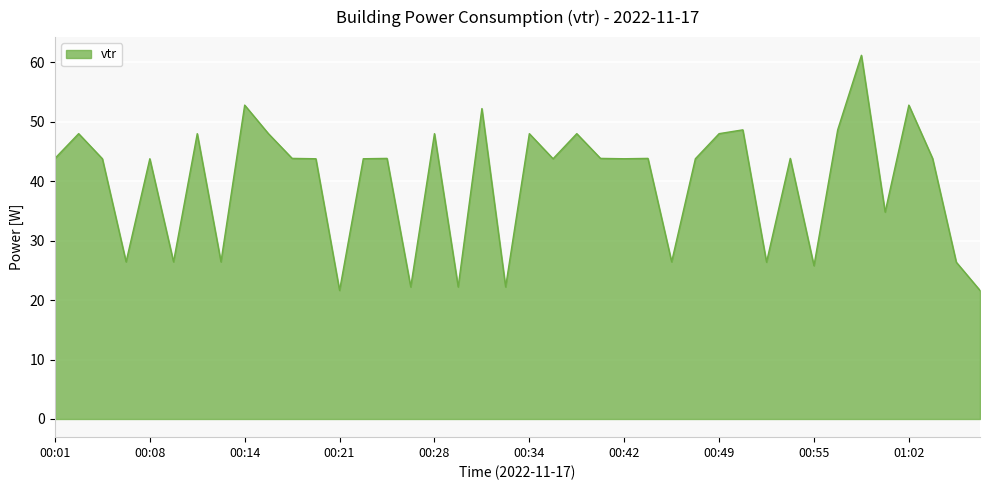

What is the maximum value shown in the chart?

61.2